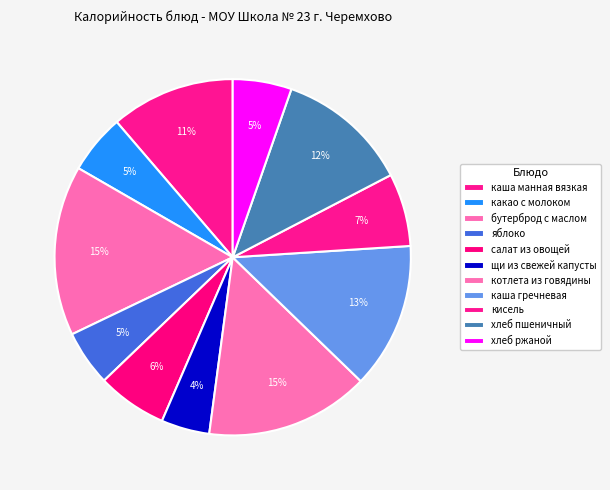

Is хлеб ржаной the majority of the pie?

No